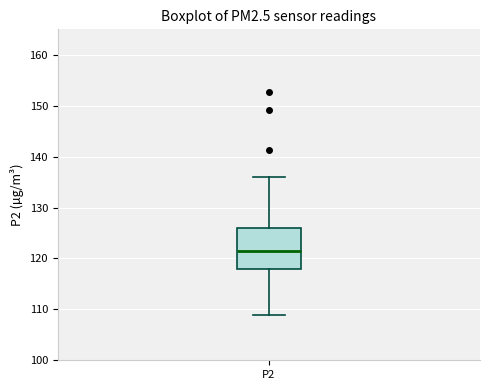

Transcribe this box plot: give where the median line is, the range the box spans, and where the two whiskers end, as read against the y-axis. The values are not printed on the chart, so give them approximately, as read against the axis.

median 121, box 118 to 126, whiskers 109 to 136